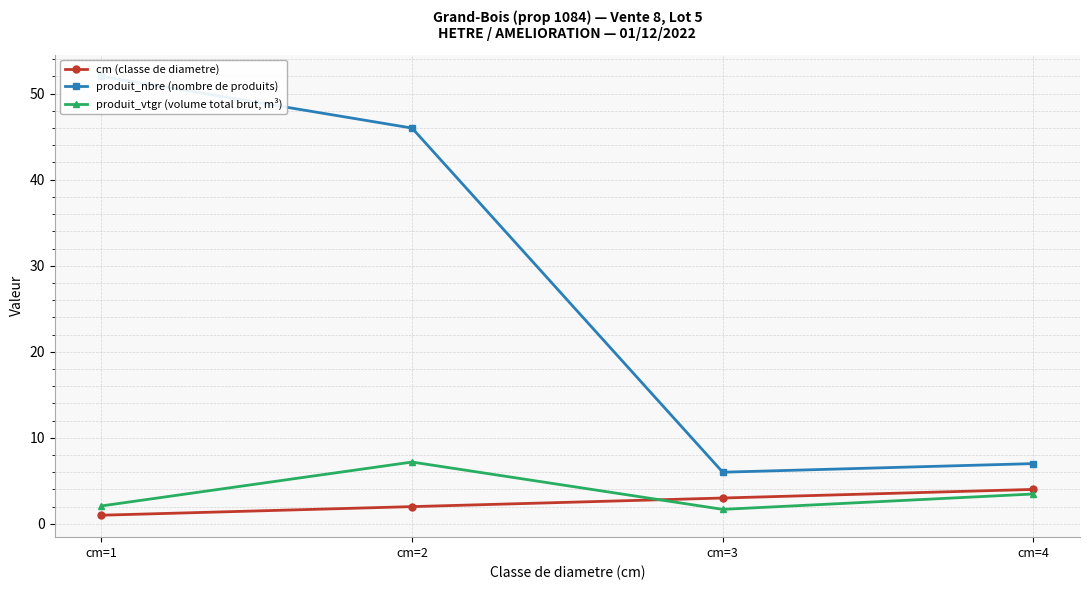

The produit_nbre (nombre de produits) series shows 74.8 at cm=2. True or false?

False